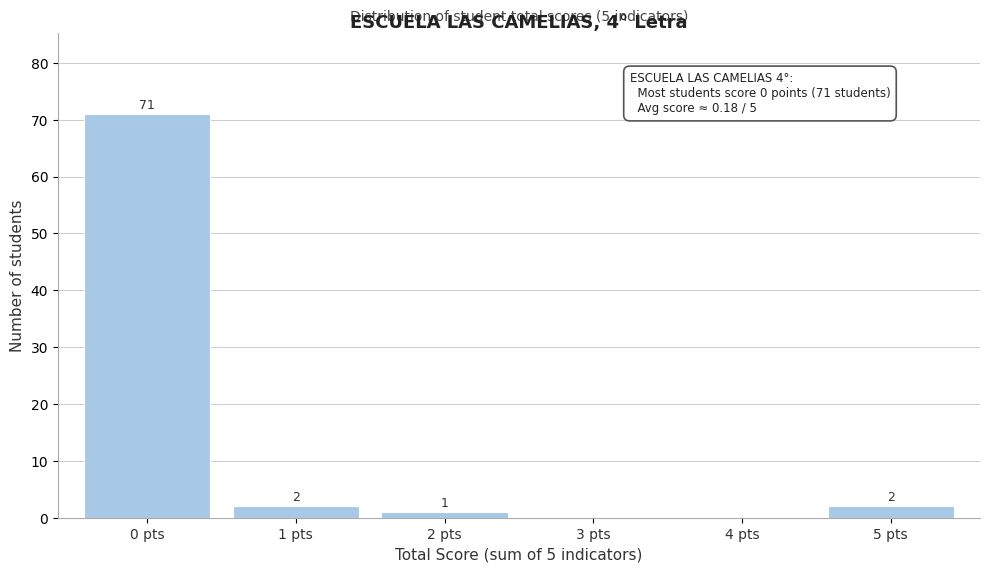

Over which range of the x-axis is the bar tallest?

-0.5 to 0.5